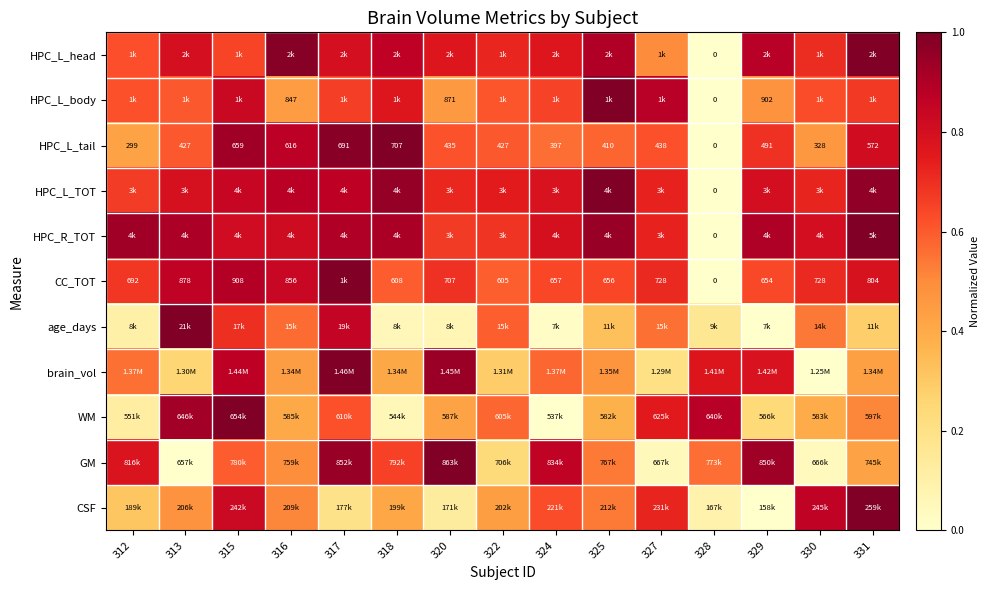

At 331, list the series in order from smallest to largest.

age_days, GM, brain_vol, WM, HPC_L_body, CC_TOT, HPC_L_tail, HPC_L_TOT, HPC_L_head, HPC_R_TOT, CSF